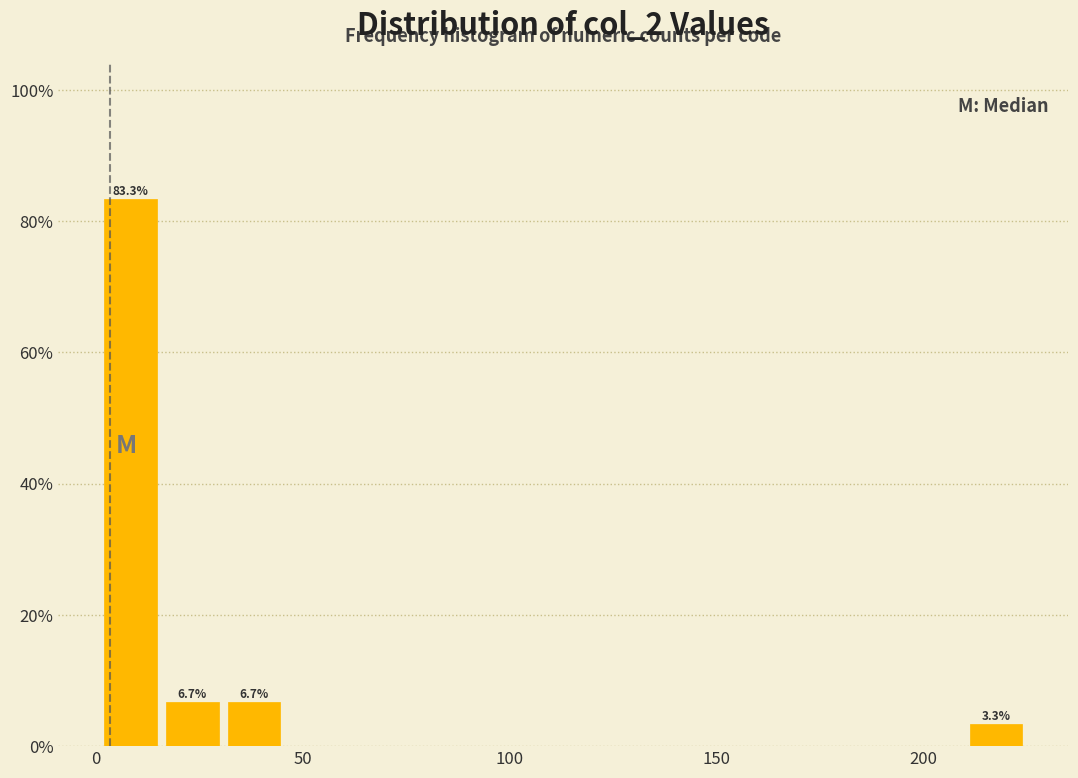

Read against the x-axis, roughly where is the centre of the tallest bar?

10